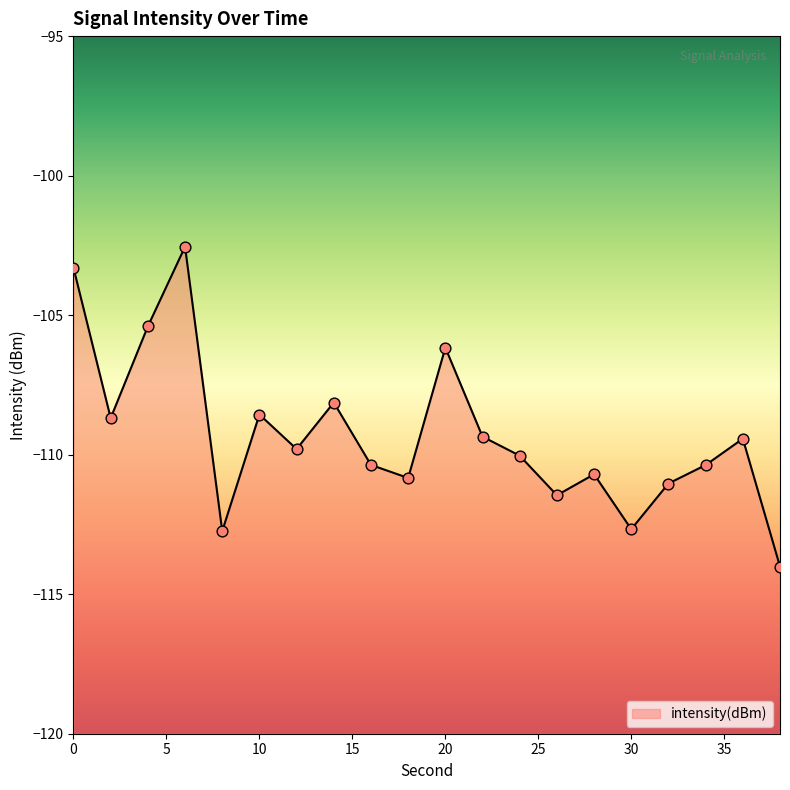

Which has a higher value, 10 or 16?

10